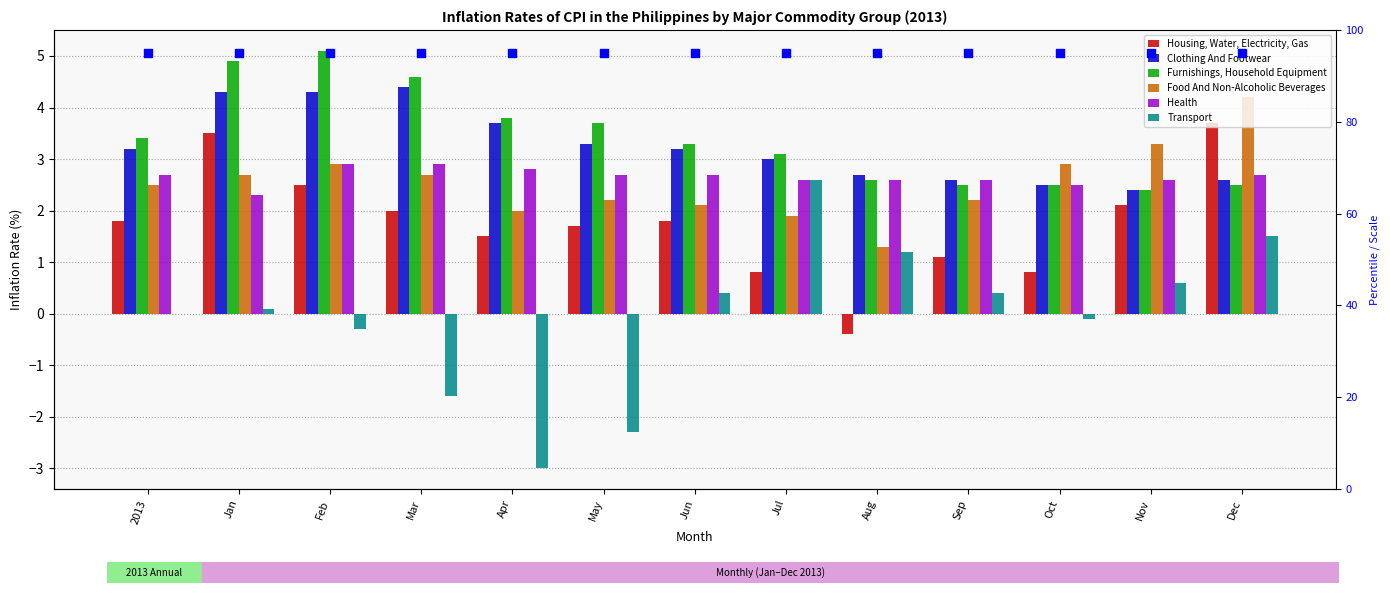

Which series has the largest Y range (max minus min)?

Transport